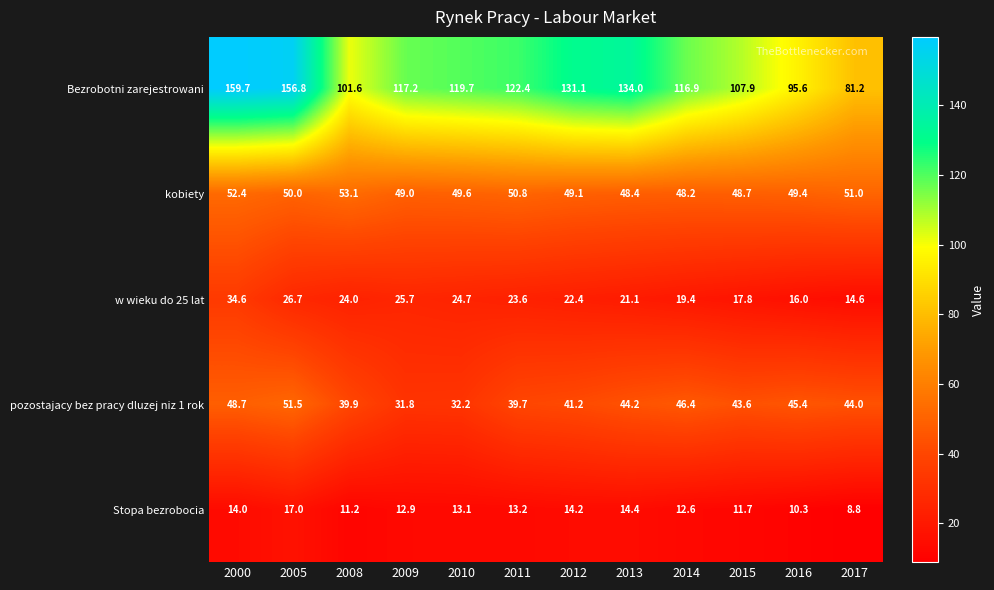

At 2008, list the series in order from smallest to largest.

Stopa bezrobocia, w wieku do 25 lat, pozostajacy bez pracy dluzej niz 1 rok, kobiety, Bezrobotni zarejestrowani